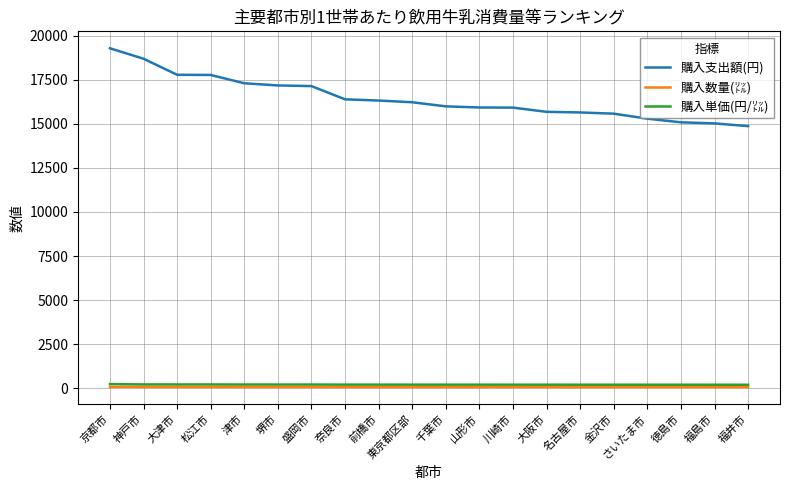

True or false: 購入単価(円/㍑) and 購入支出額(円) intersect in this chart.

False